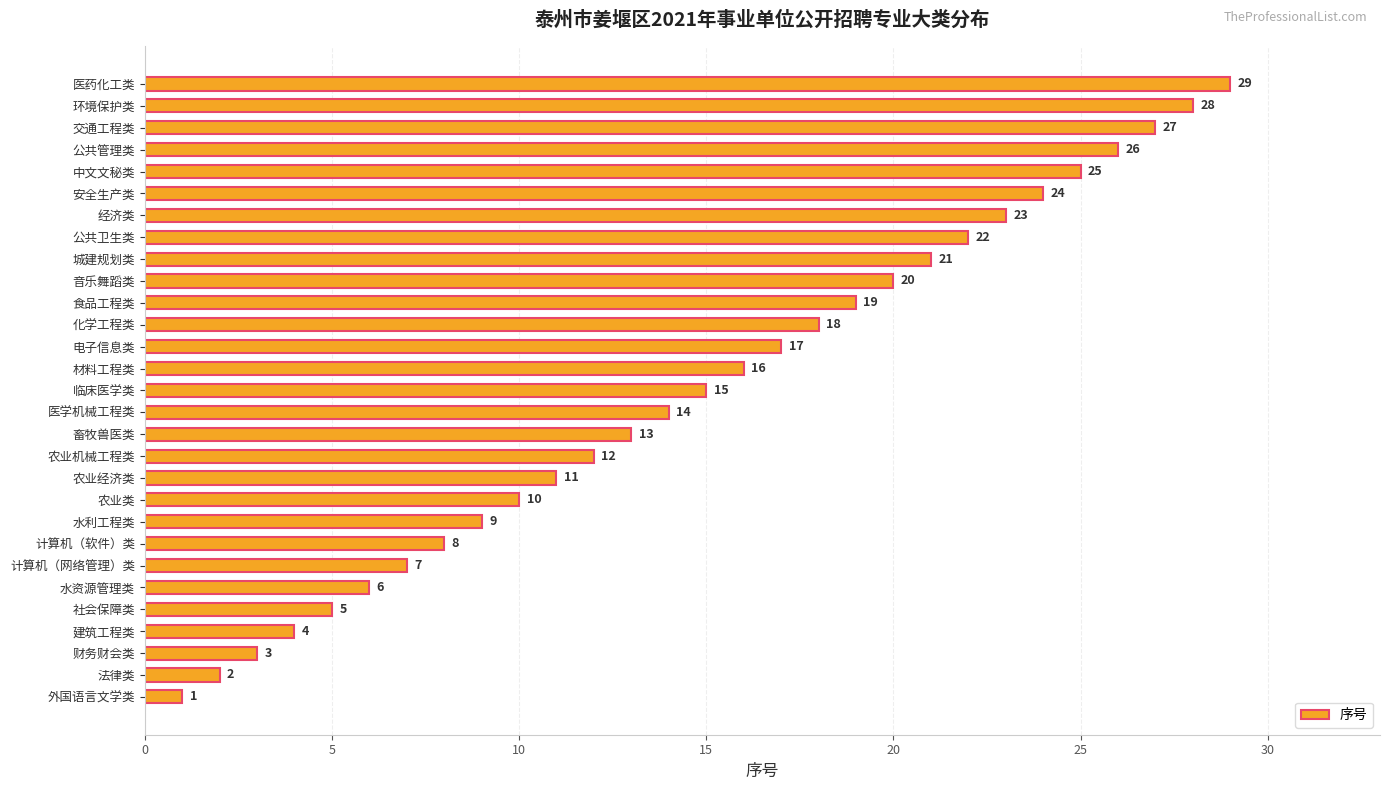

How many categories are shown in the chart?

29